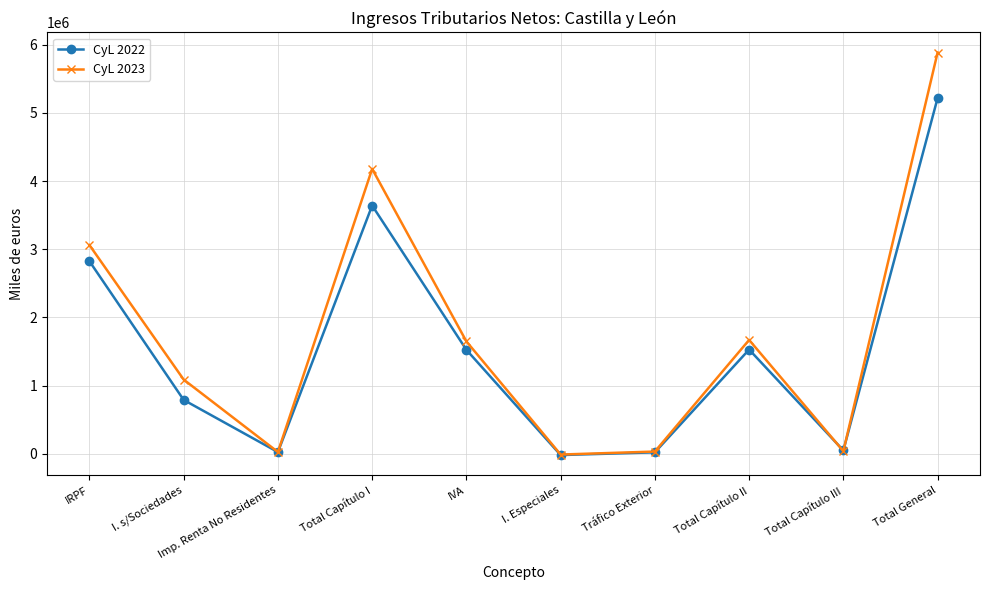

How many interior local valleys does the CyL 2023 series have?

3